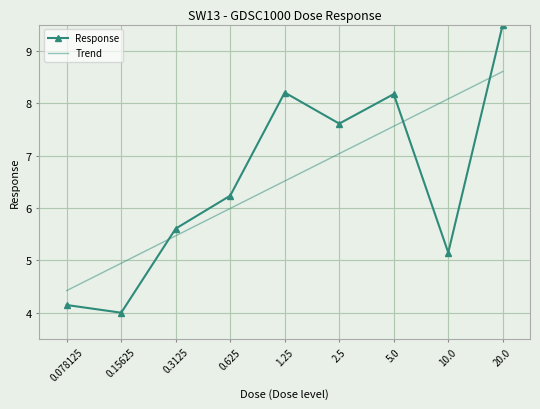

Rank the series by their maximum value, from lowest to highest.

Trend, Response